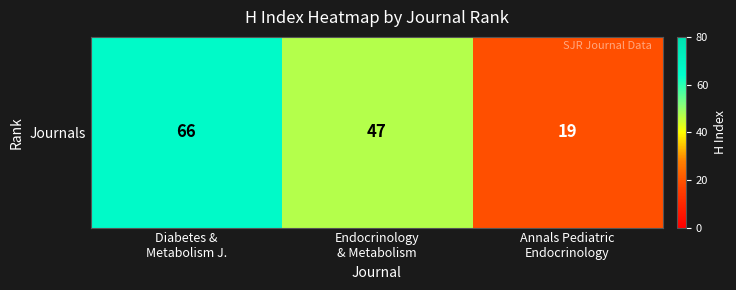

Which has a higher value, Diabetes &
Metabolism J. or Endocrinology
& Metabolism?

Diabetes &
Metabolism J.